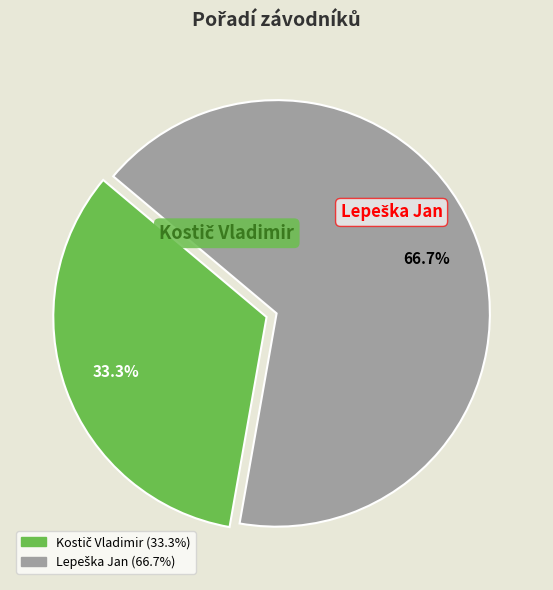

To the nearest percent, what is the difference between the largest and smallest slice percentages?

33%